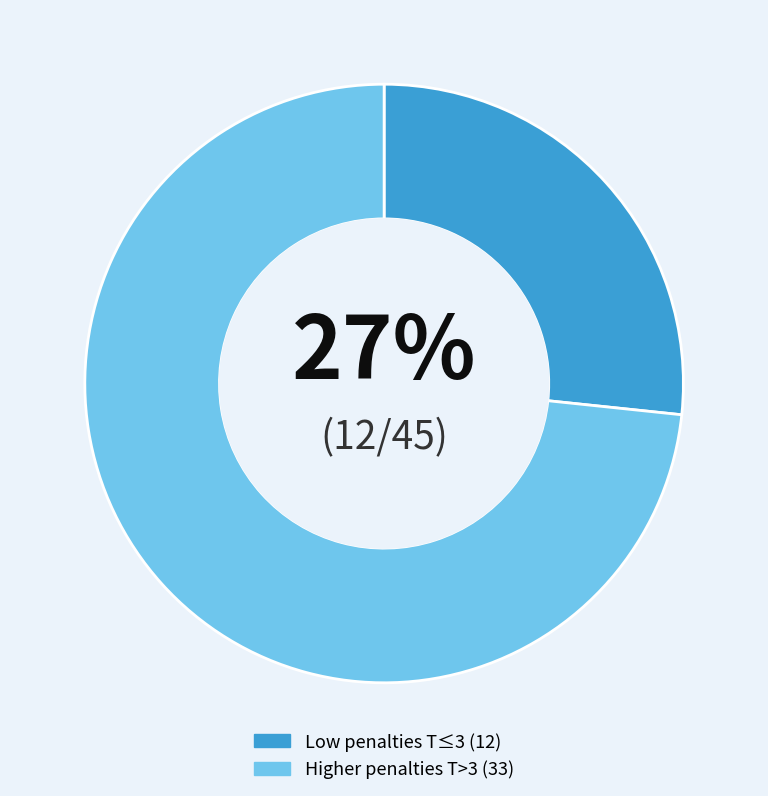

To the nearest percent, what is the average slice percentage?

50%